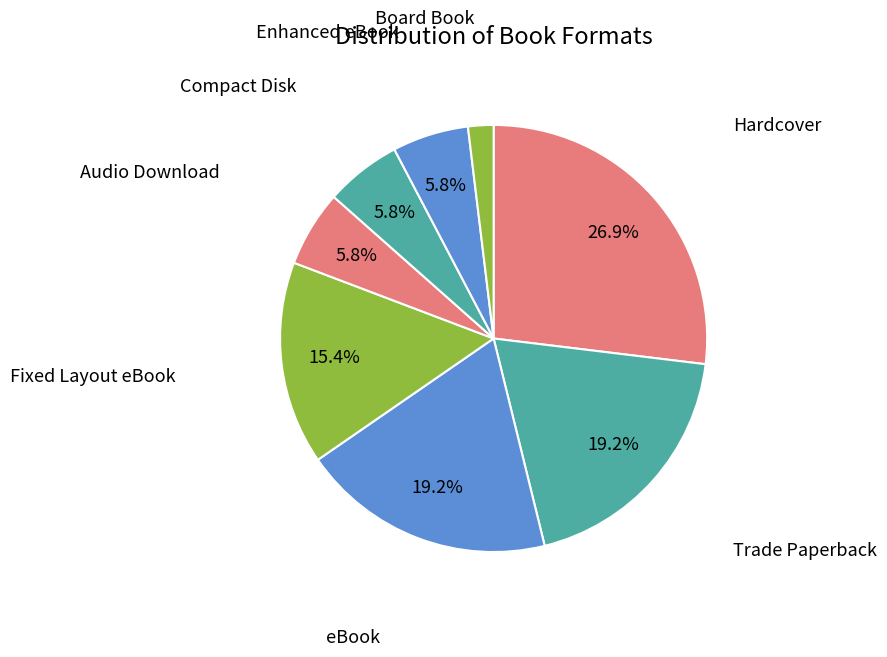

To the nearest percent, what percentage of the pie is Trade Paperback?

19%